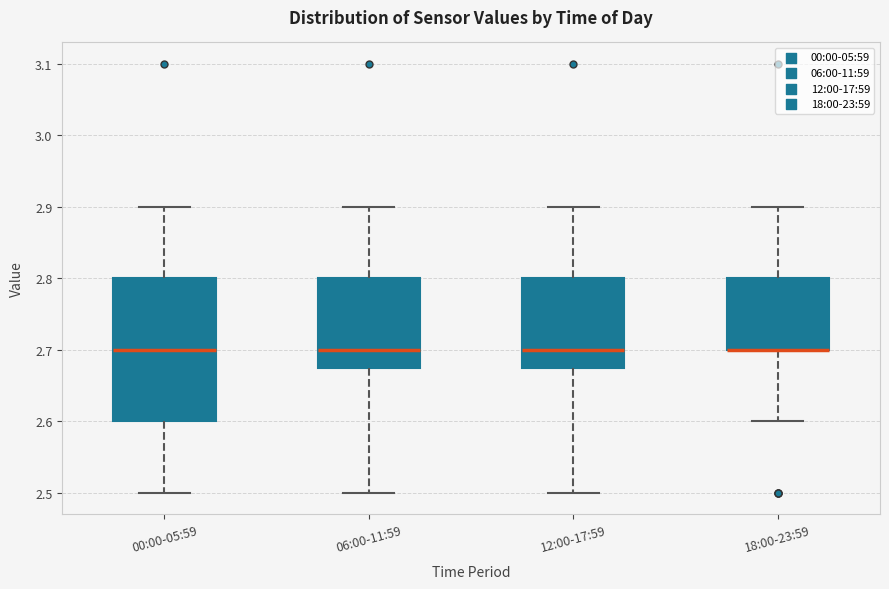

Which box is the tallest, from its lower edge to its upper edge?

00:00-05:59